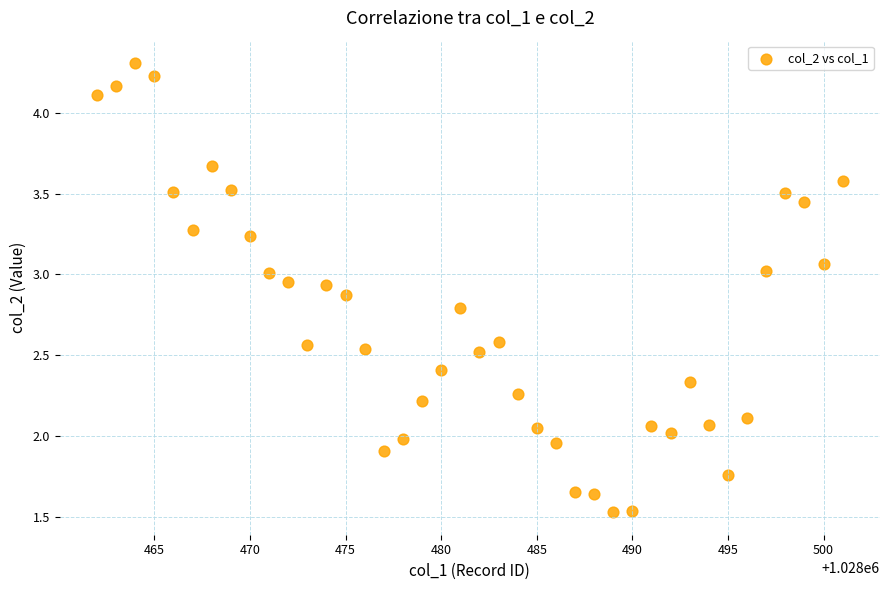

What is the range of Y values (max minus min)?

2.8